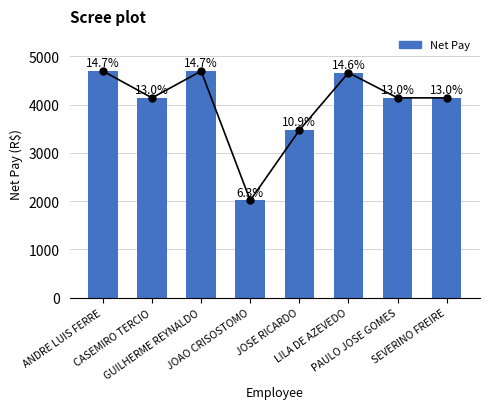

What is the average value?

3993.2